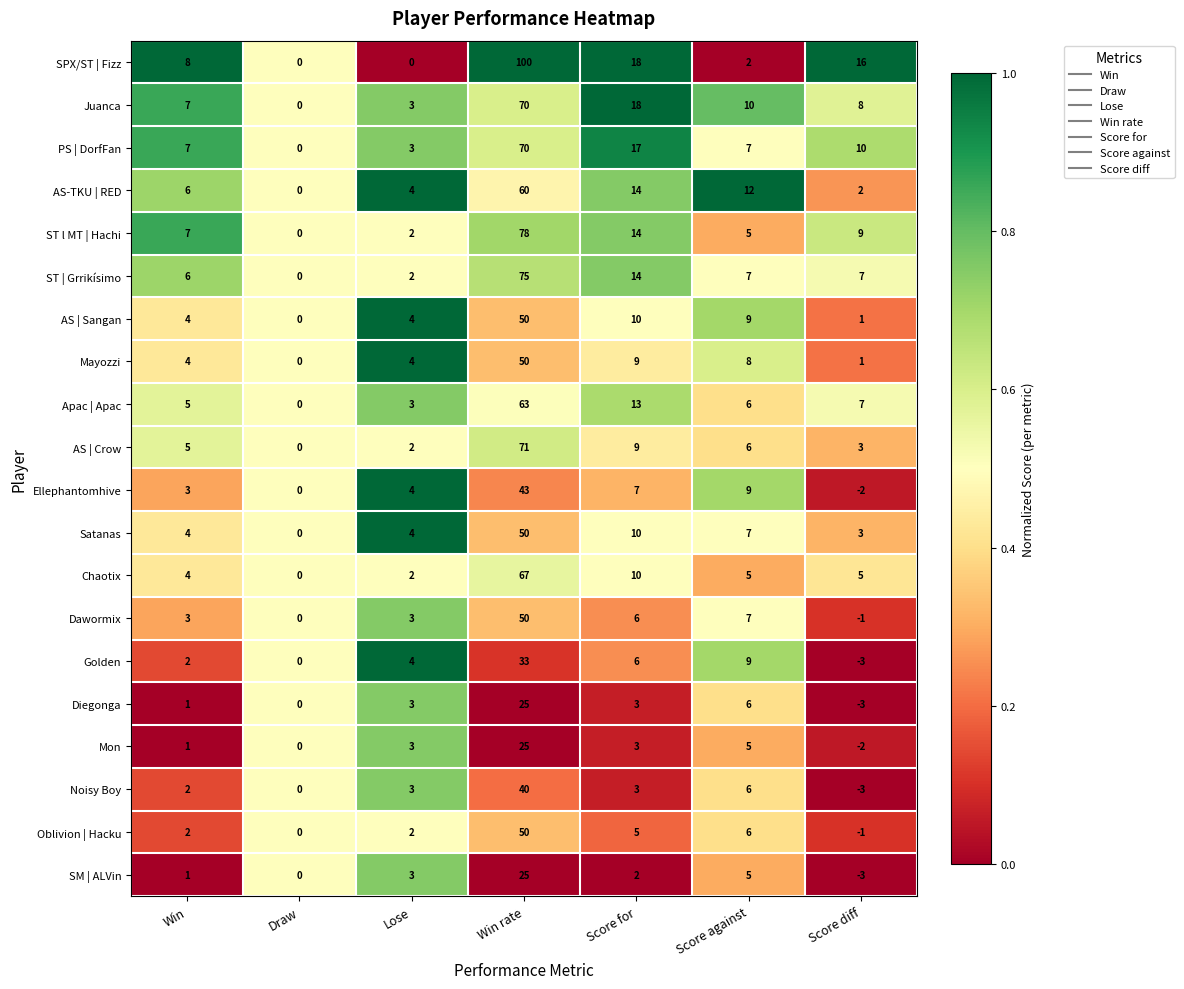

True or false: Juanca has a value of 0 at Draw.

True